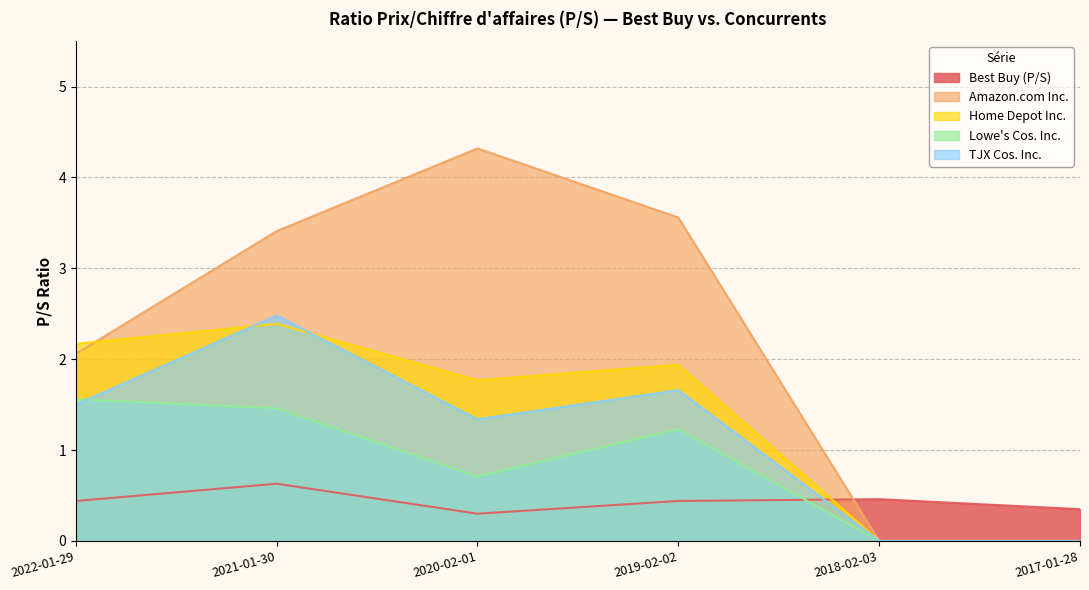

How many times do Best Buy (P/S) and Lowe's Cos. Inc. cross each other?

1